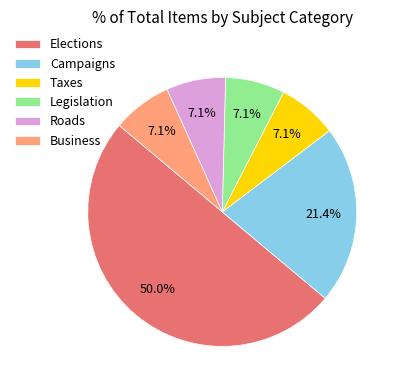

True or false: Roads accounts for 1% of the total.

False